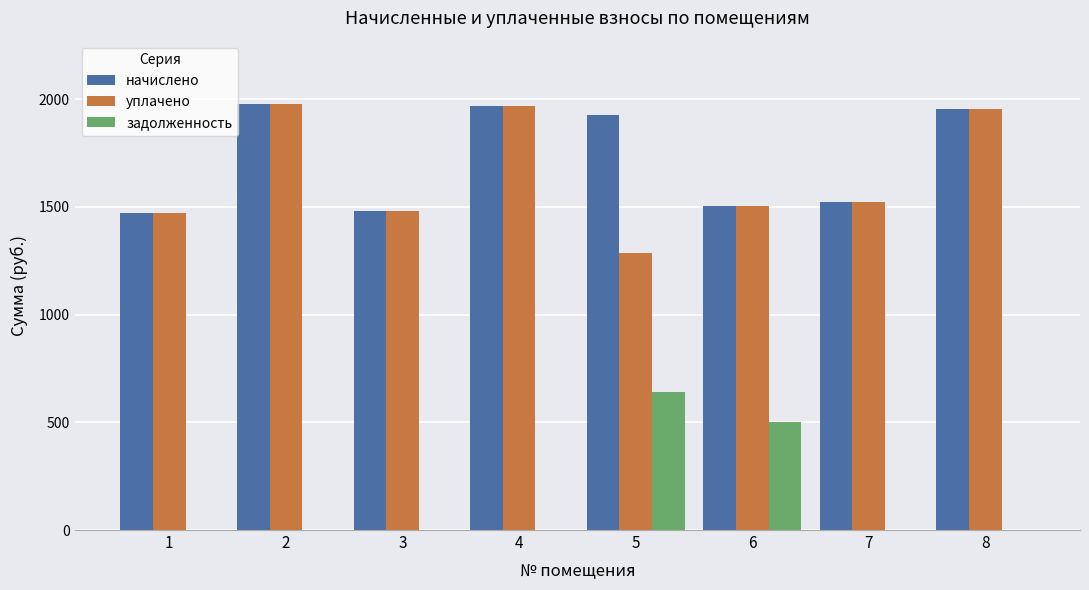

What is the greatest value displayed?

1976.0